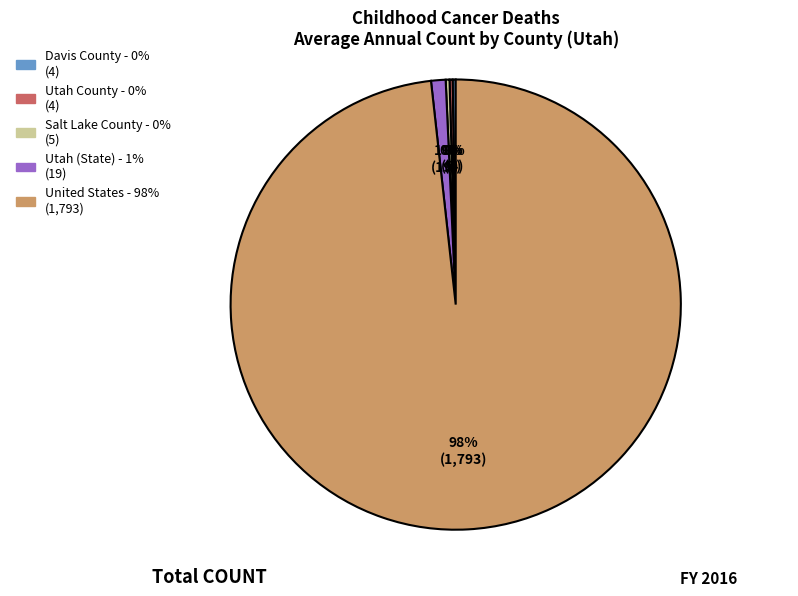

Which category has the biggest portion of the pie?

United States